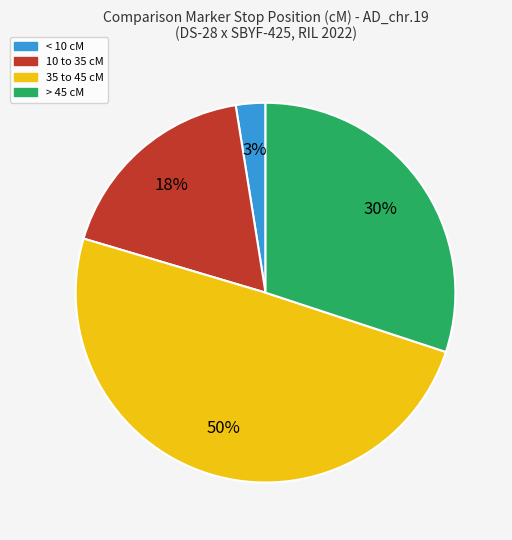

What is the smallest slice in the pie chart?

< 10 cM